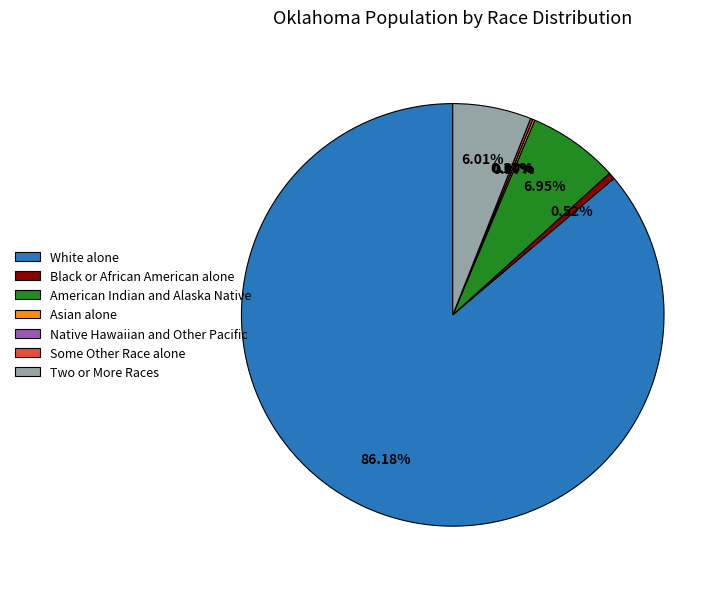

How much of the chart is everything except Some Other Race alone?

99.8%